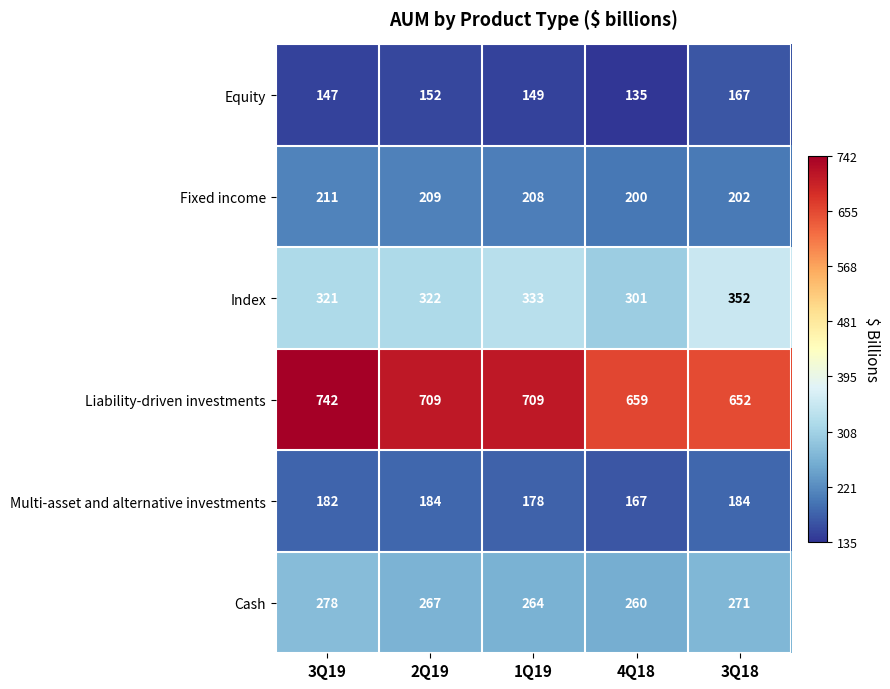

Where does the Fixed income series first go above 208?

3Q19